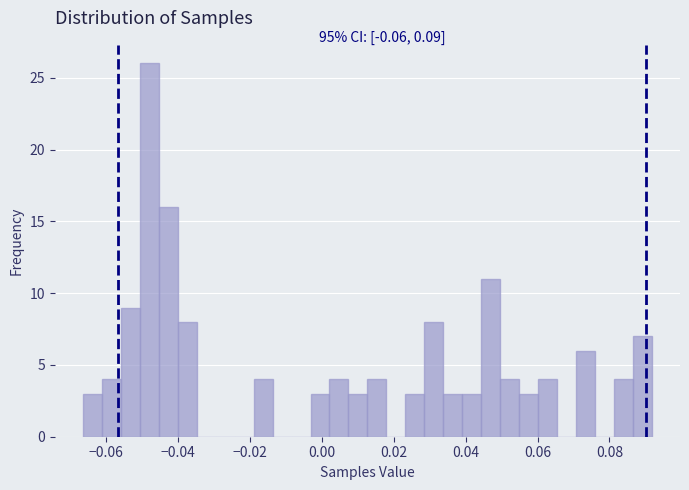

Around what value on the x-axis is the tallest bar? Give the approximate position of its centre, as read against the axis.

-0.048